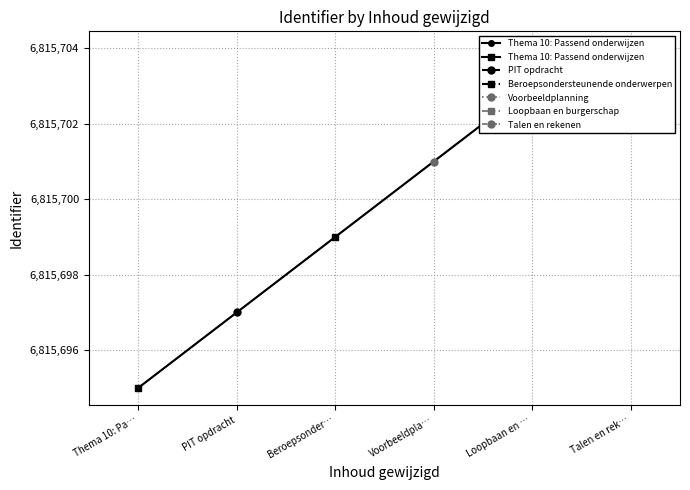

What is the approximate value at PIT opdracht?

6815697